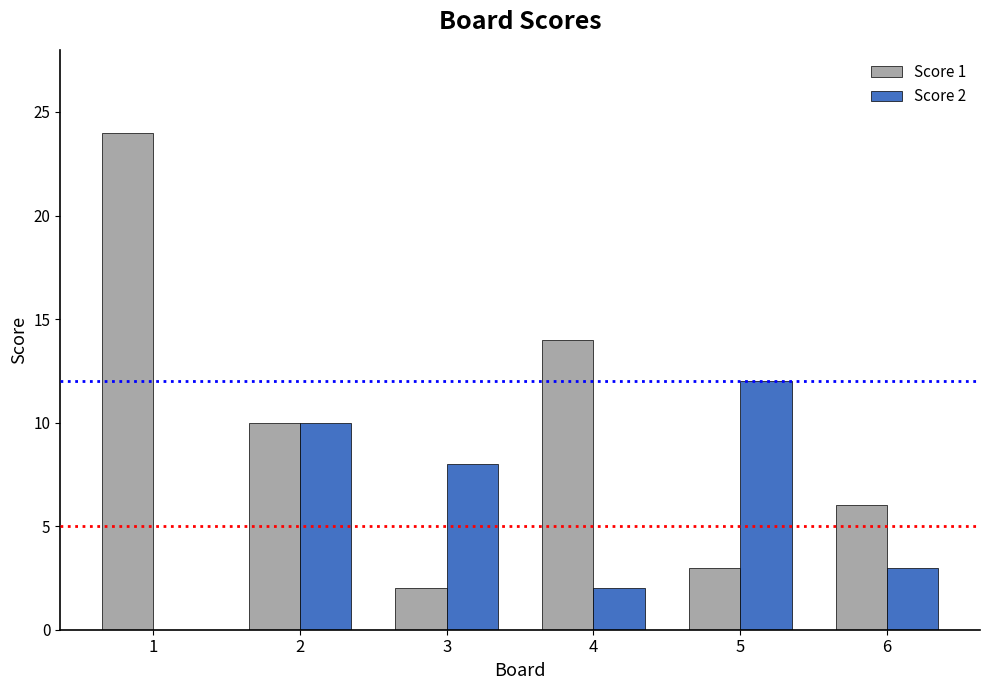

What are all the series names shown in the legend?

Score 1, Score 2